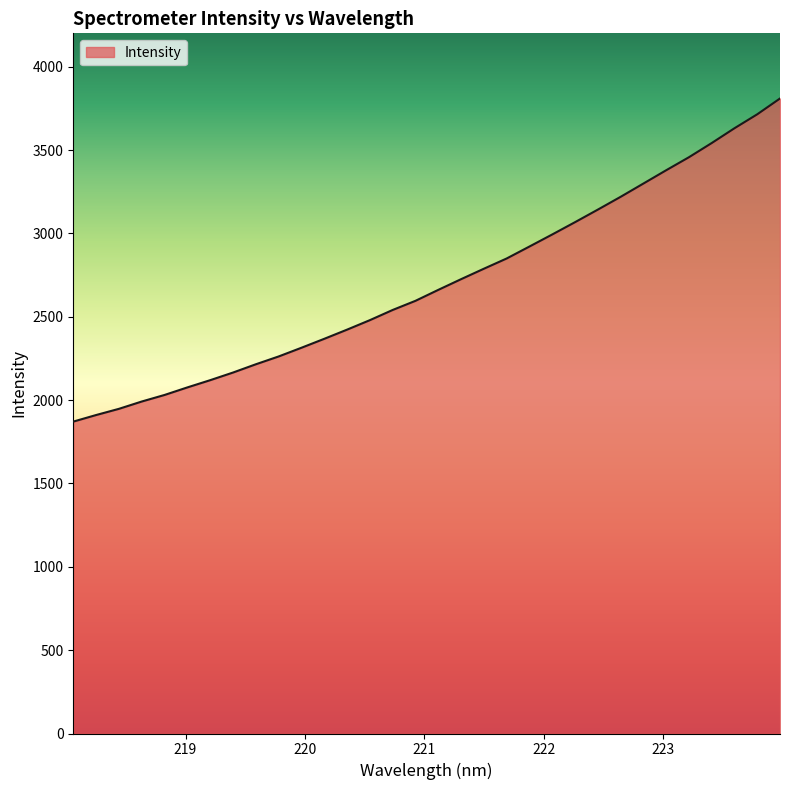

What is the maximum value shown in the chart?

3809.2